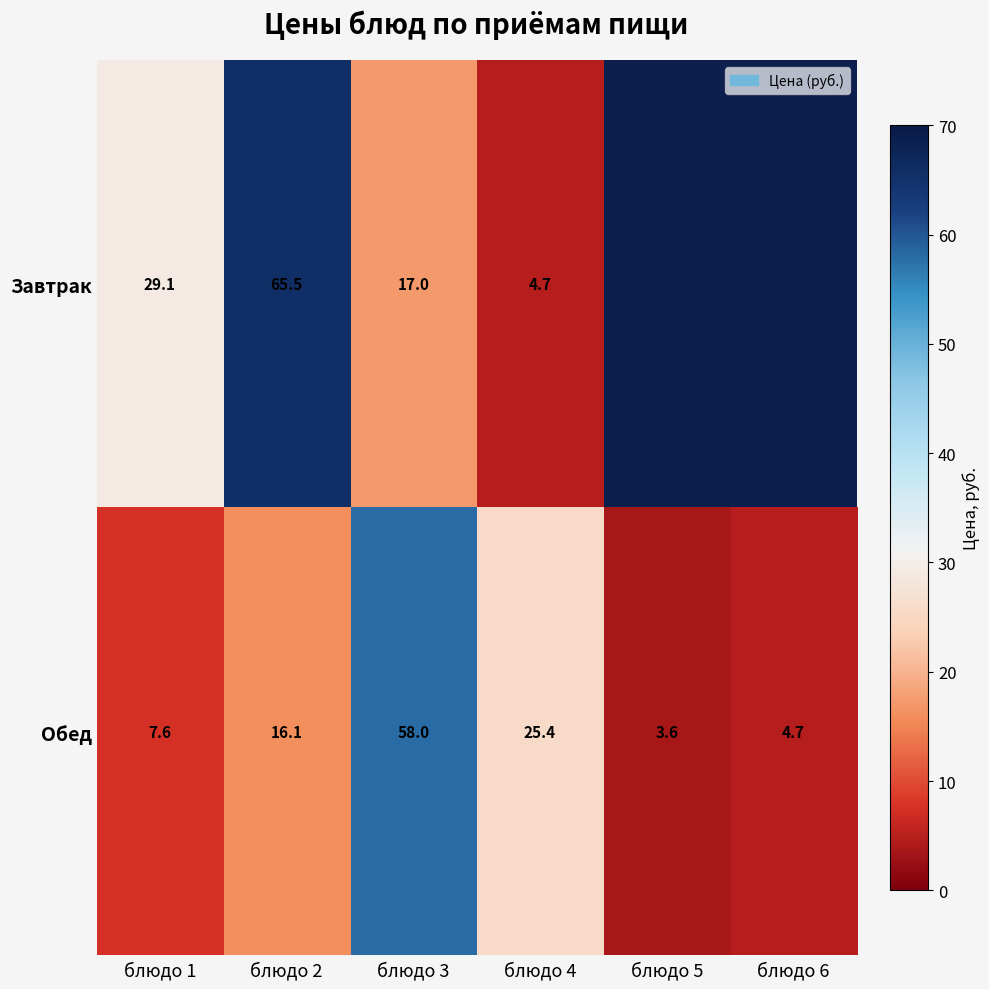

Rank the series at блюдо 3 from lowest to highest value.

Завтрак, Обед